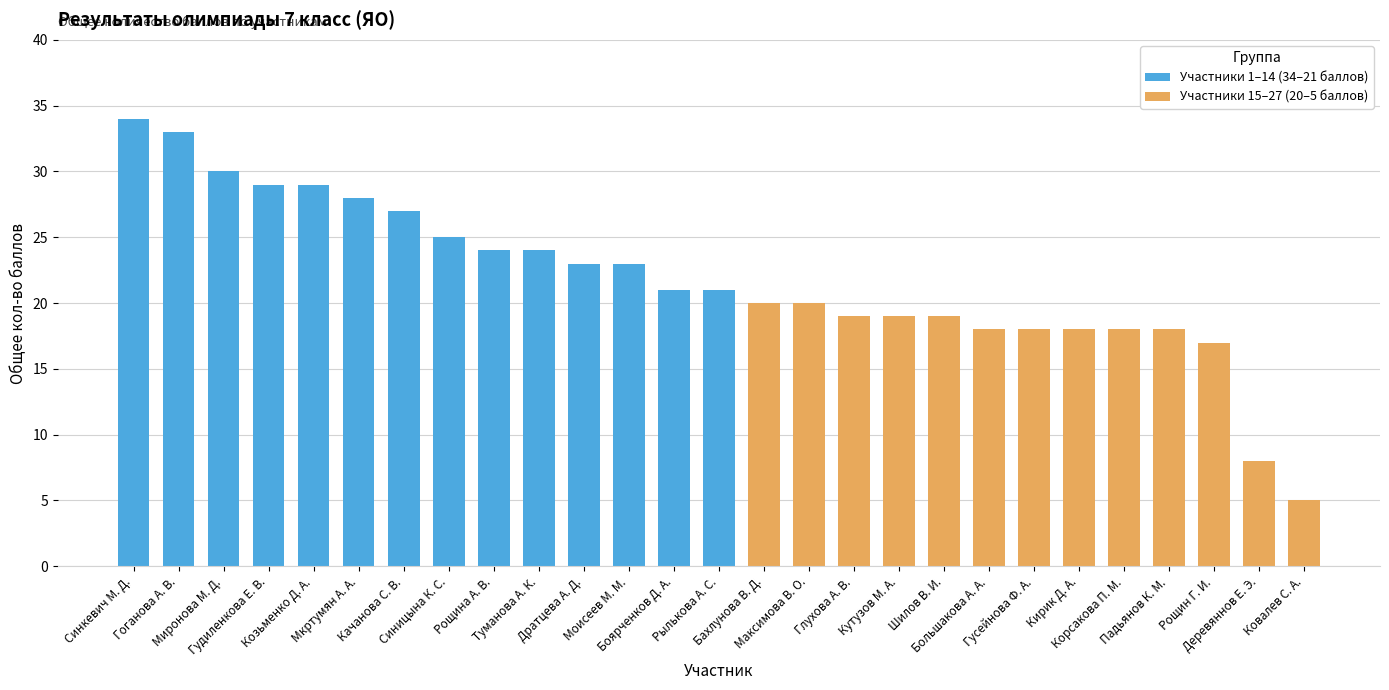

At which category is the sum across all series the highest?

Синкевич М. Д.